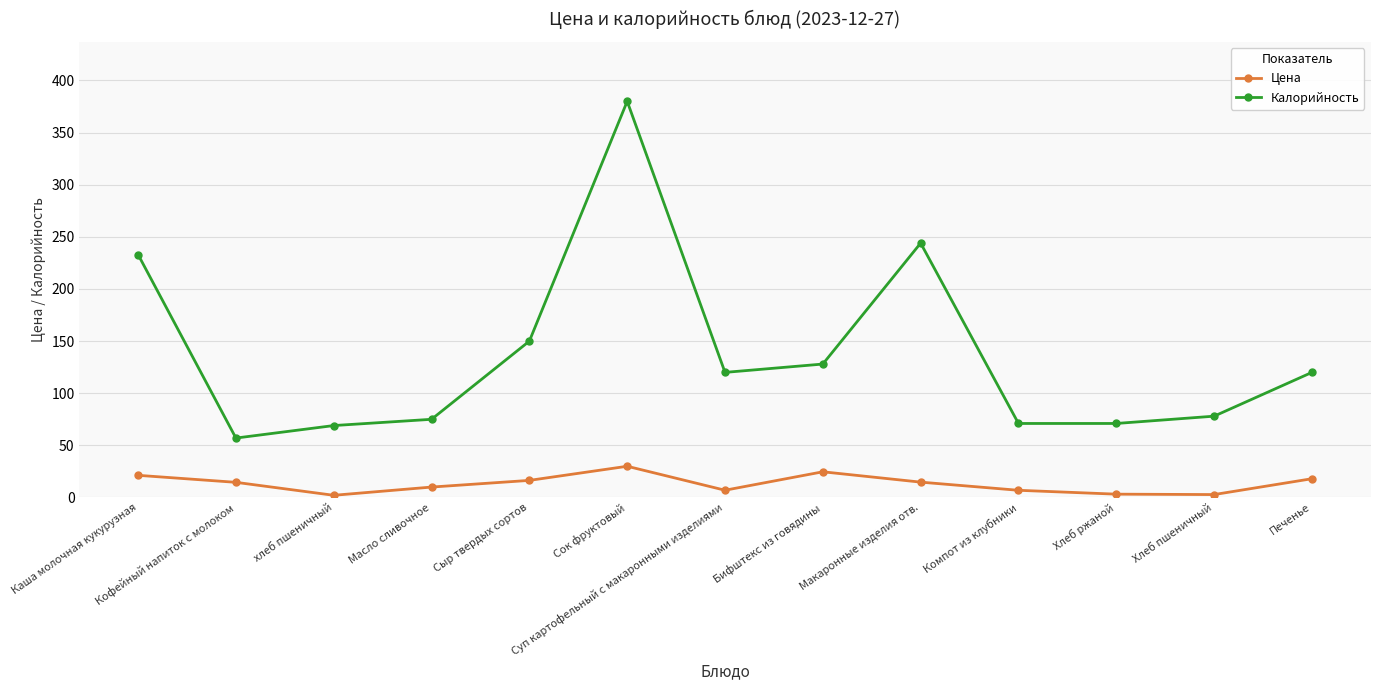

What are all the series names shown in the legend?

Цена, Калорийность